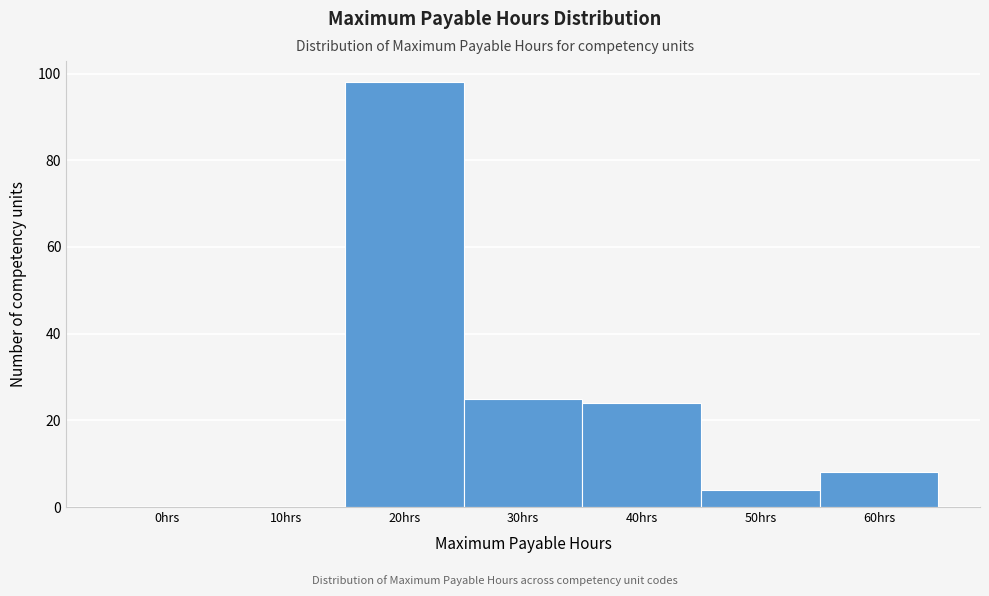

Reading left to right, list all the values displayed in this chart.

0hrs=0	10hrs=0	20hrs=98	30hrs=25	40hrs=24	50hrs=4	60hrs=8